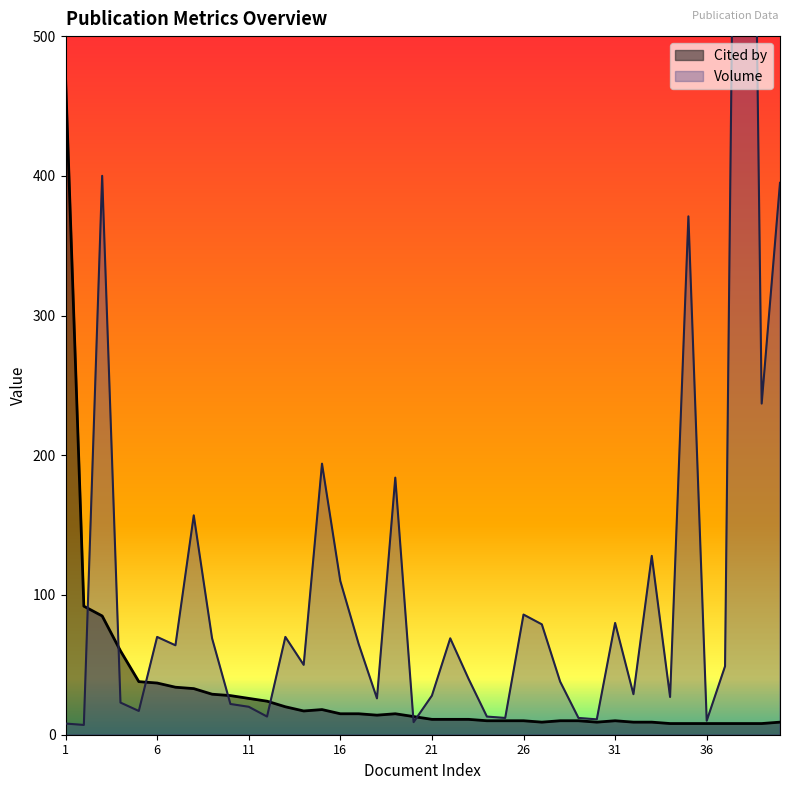

Where do Volume and Cited by first cross each other?

2 and 3